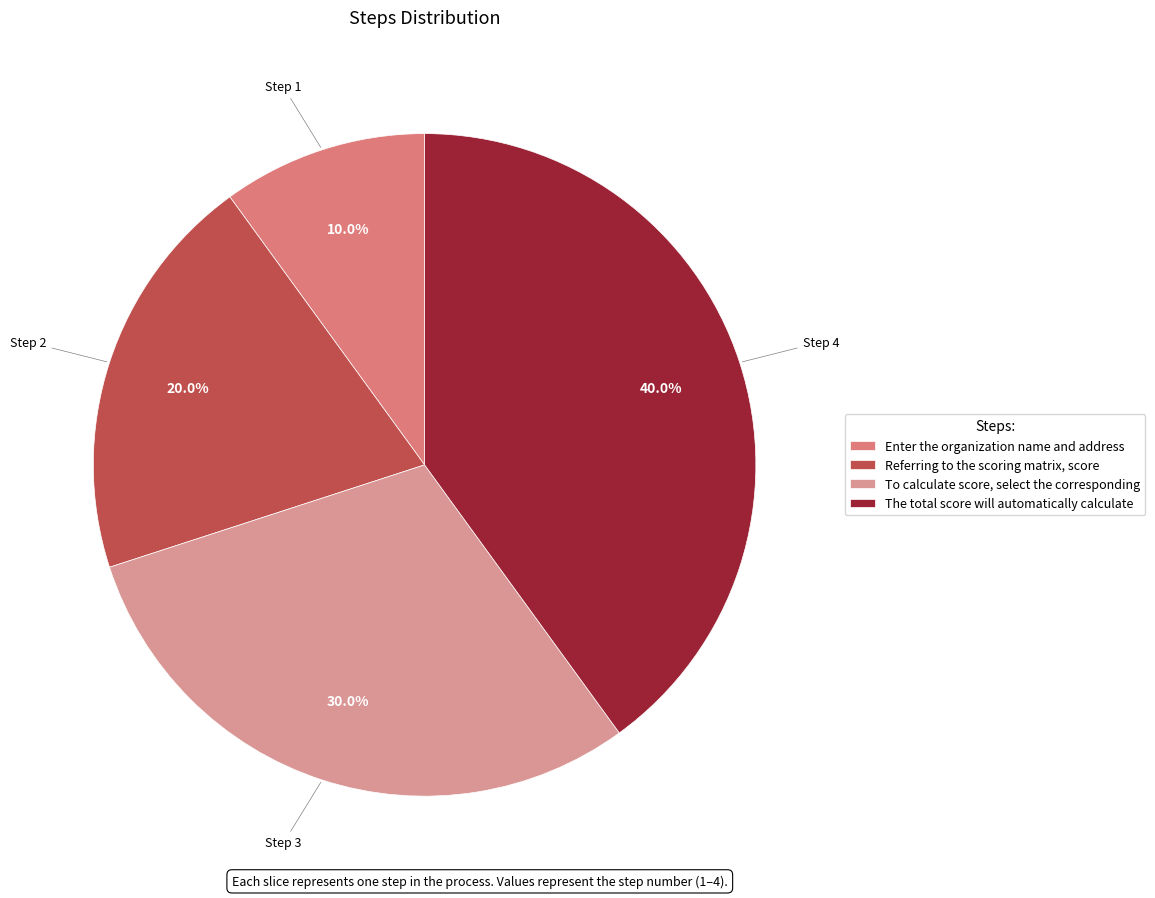

How many segments does this pie chart have?

4